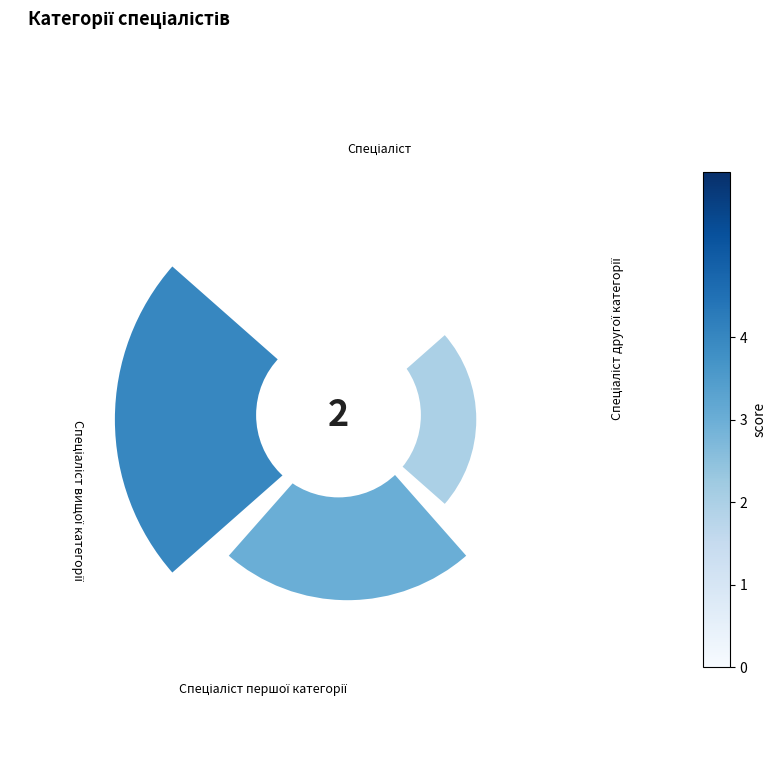

How many segments does this pie chart have?

4